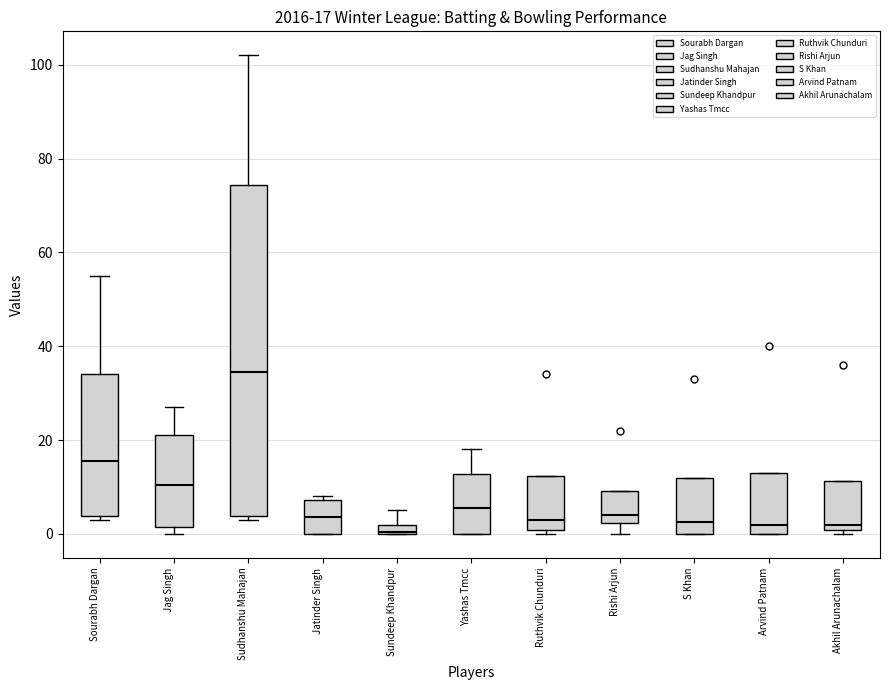

Which box has the highest median line?

Sudhanshu Mahajan